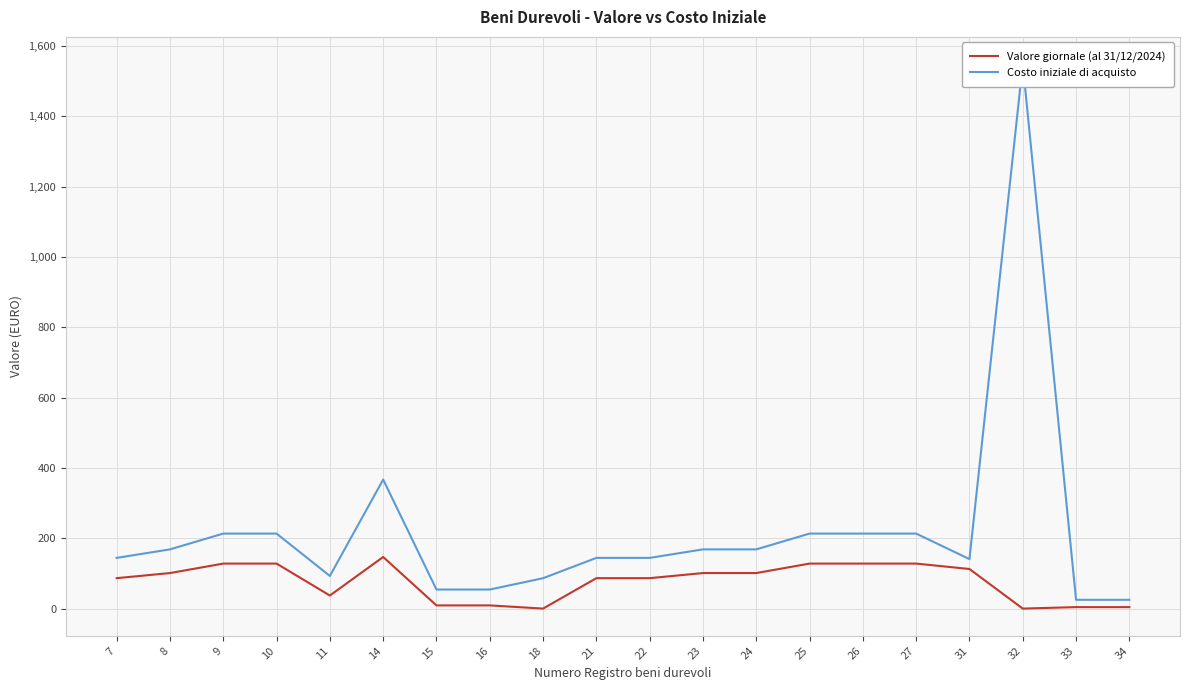

List the series in order of their peak value, lowest first.

Valore giornale (al 31/12/2024), Costo iniziale di acquisto